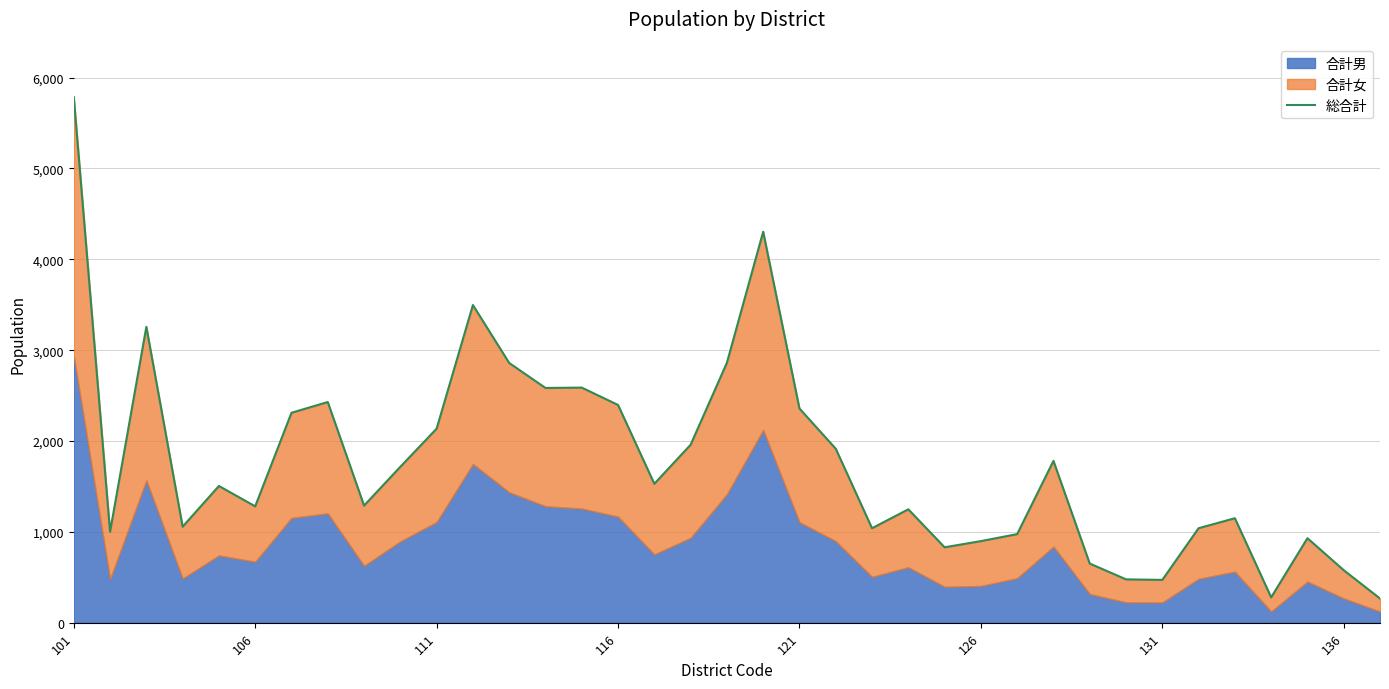

Reading right to left, transcribe all the data shown in this chart.

266	578	930	279	1150	1040	471	477	651	1781	975	898	830	1248	1040	1915	2358	4304	2861	1959	1529	2397	2588	2584	2859	3497	2136	1716	1289	2429	2311	1281	1505	1057	3257	1001	5787